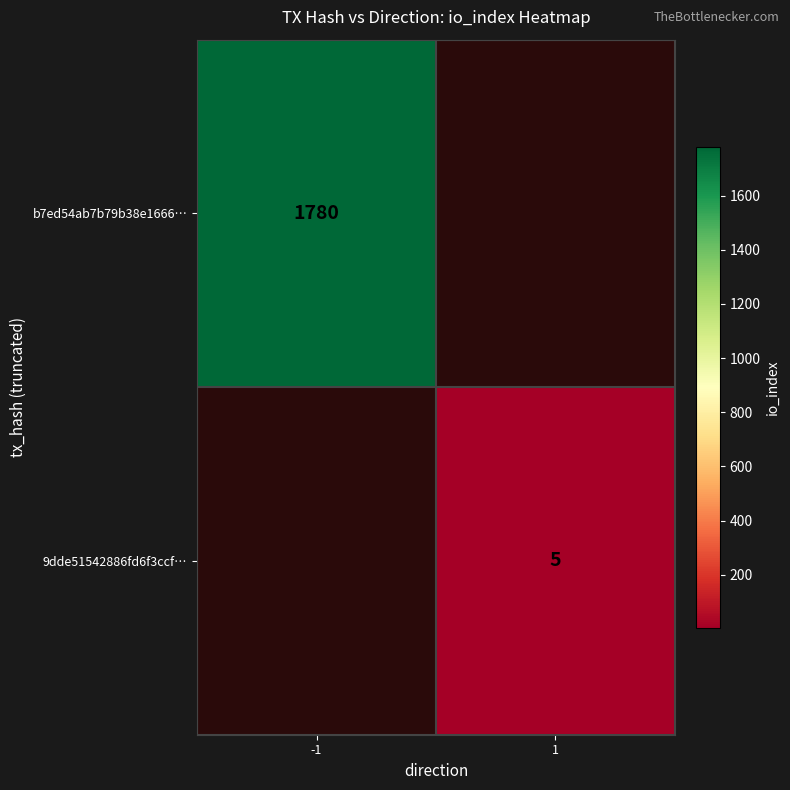

True or false: b7ed54ab7b79b38e1666… has a value of 3041.5 at -1.

False